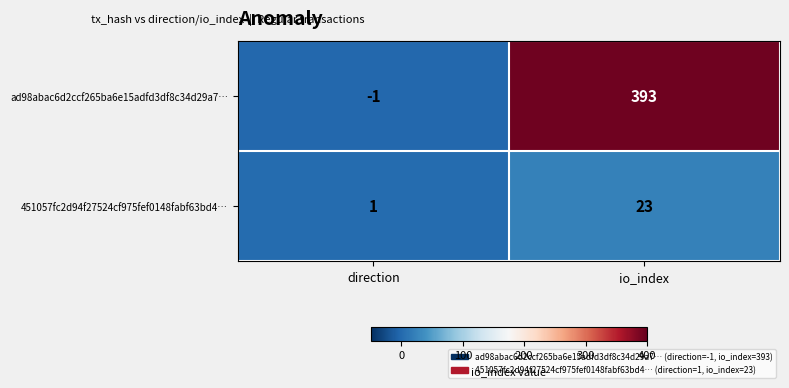

What is the spread (max minus min) of values at io_index?

370